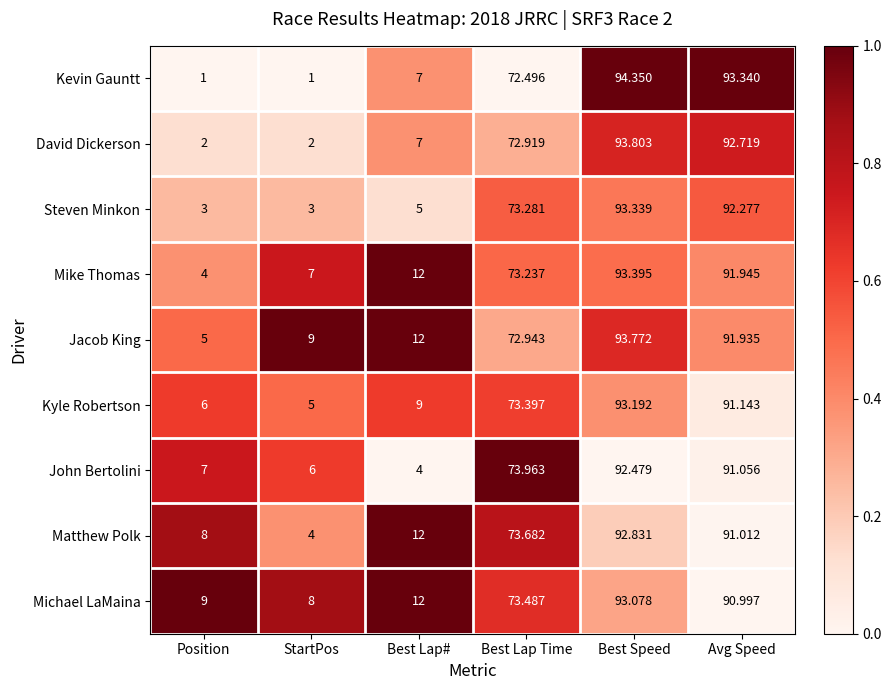

List the labels in order of Kyle Robertson value, smallest first.

StartPos, Position, Best Lap#, Best Lap Time, Avg Speed, Best Speed